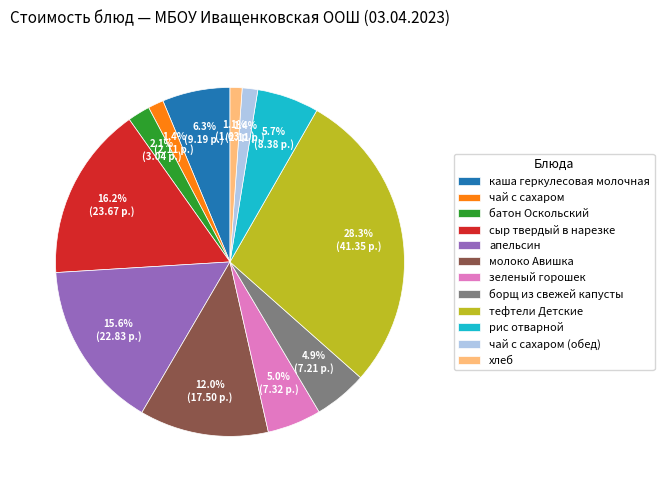

How many segments does this pie chart have?

12